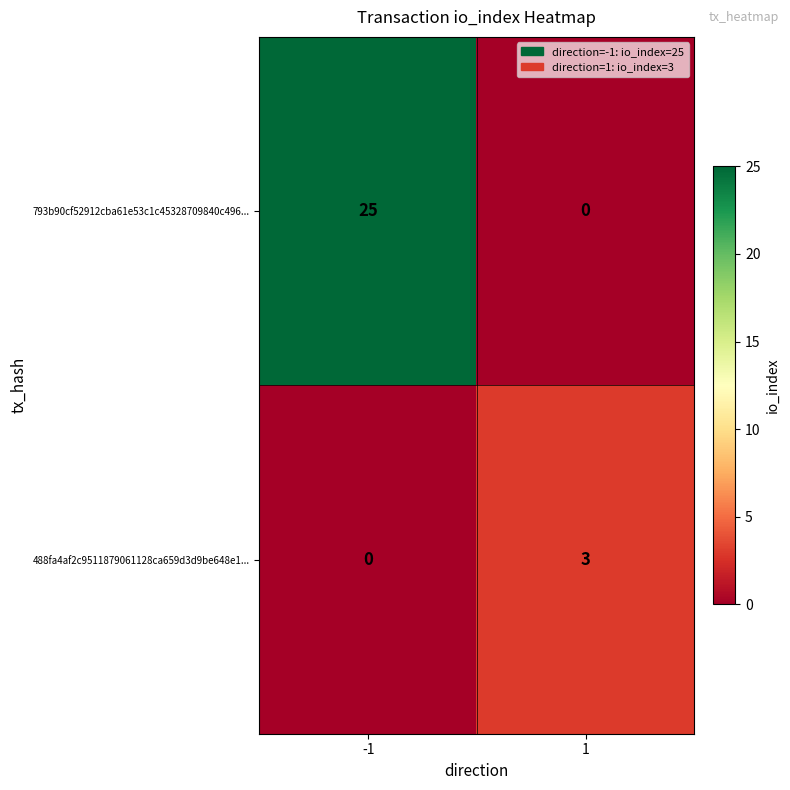

Reading right to left, extract all data points from this chart.

793b90cf52912cba61e53c1c45328709840c496...: 1=0	-1=25
488fa4af2c9511879061128ca659d3d9be648e1...: 1=3	-1=0